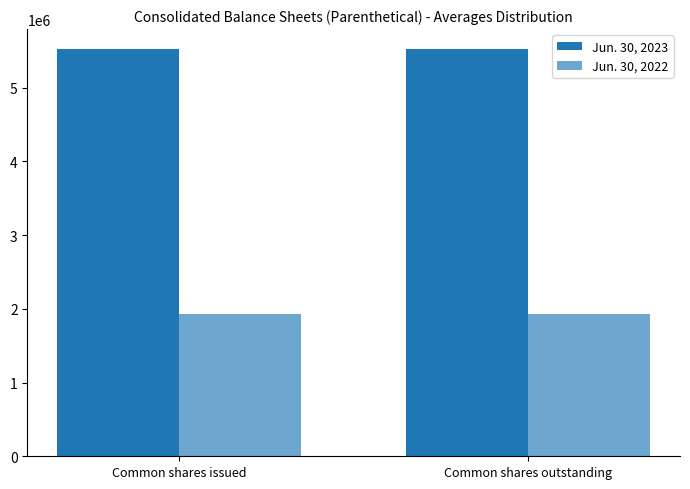

How many data points does each series have?

2